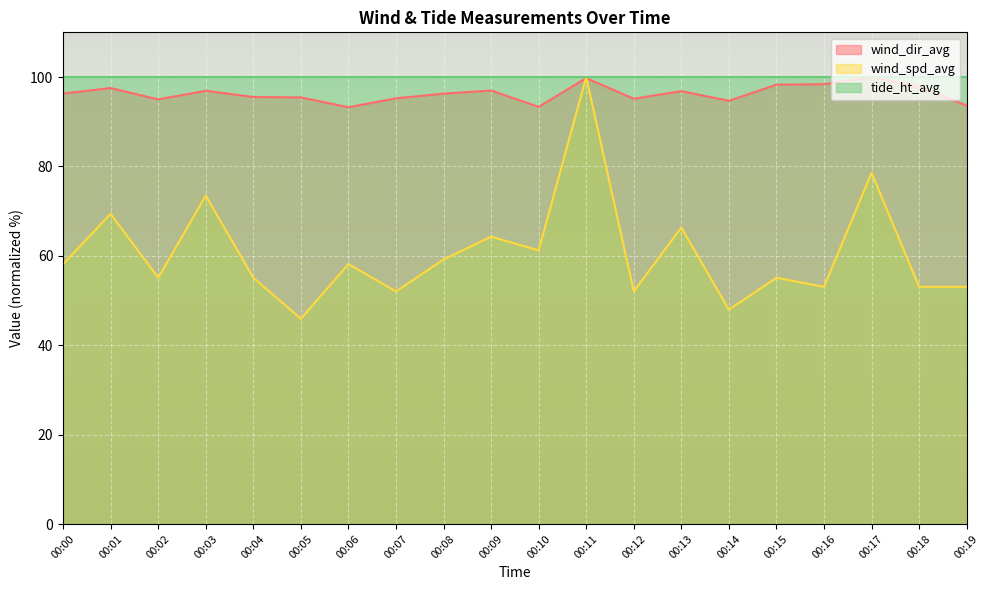

Which series has the widest spread of values?

wind_spd_avg